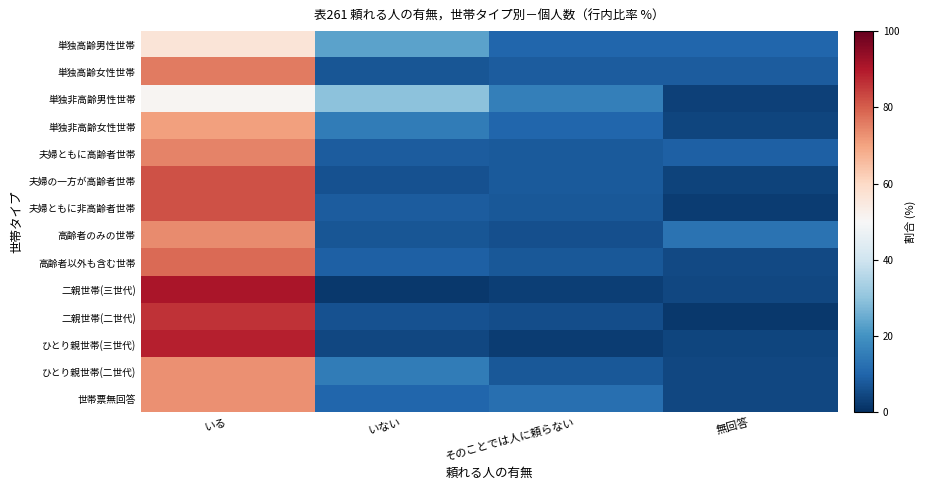

What is the minimum value shown in the chart?

1.7